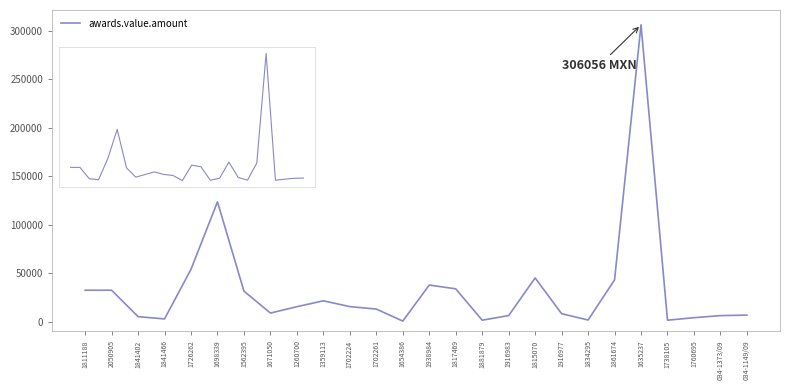

The chart shows a value of 6210.0 at 034-1373/09. True or false?

True